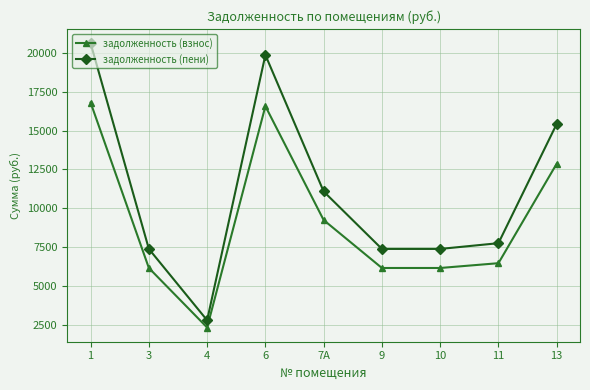

At which category does задолженность (пени) reach its first local peak?

6